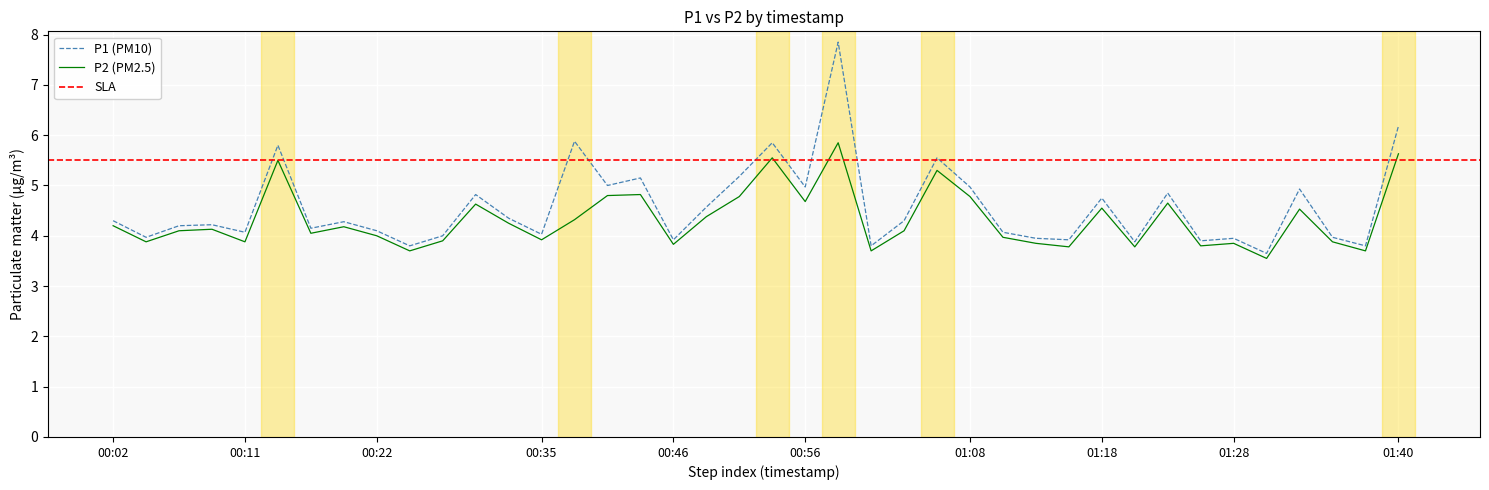

Between 00:32 and 01:11, which series saw the biggest shift?

P2